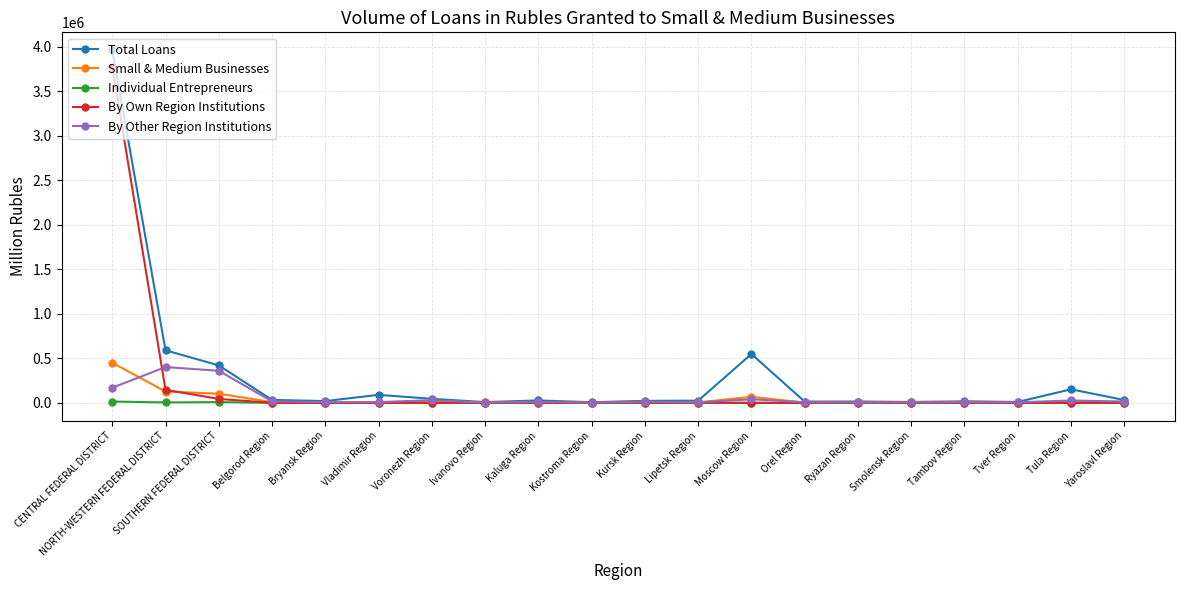

Is it true that By Own Region Institutions equals 0 at Bryansk Region?

True